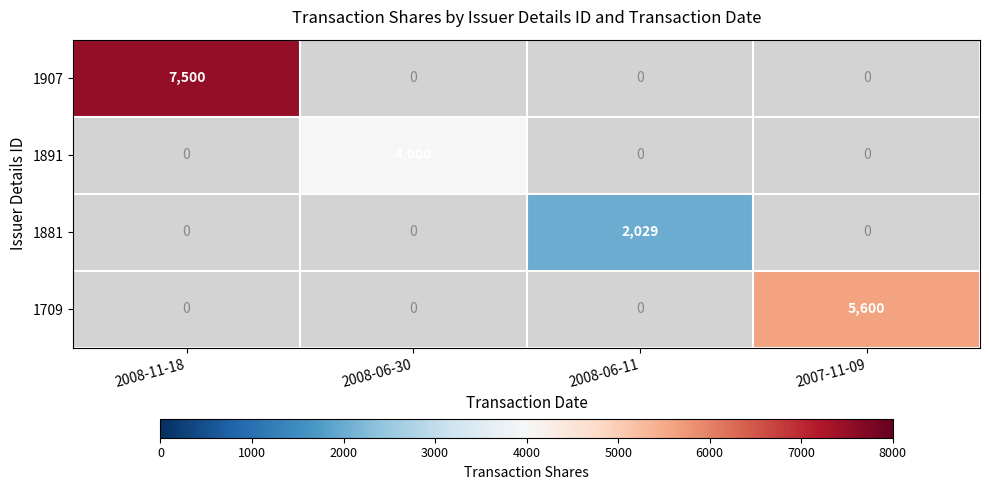

The value of 1891 at 2008-06-30 is 4000. True or false?

True